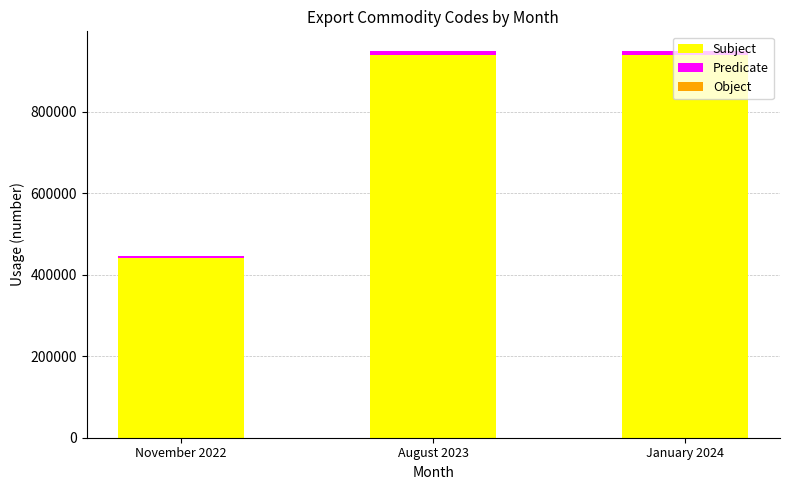

What is the highest value of the Subject series?

940360